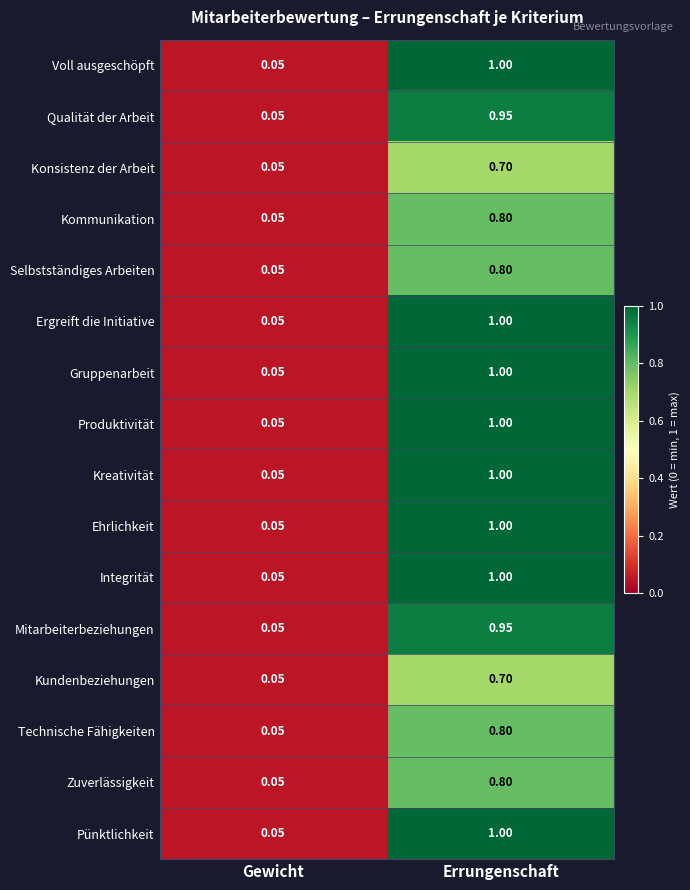

What is the greatest value displayed?

1.0